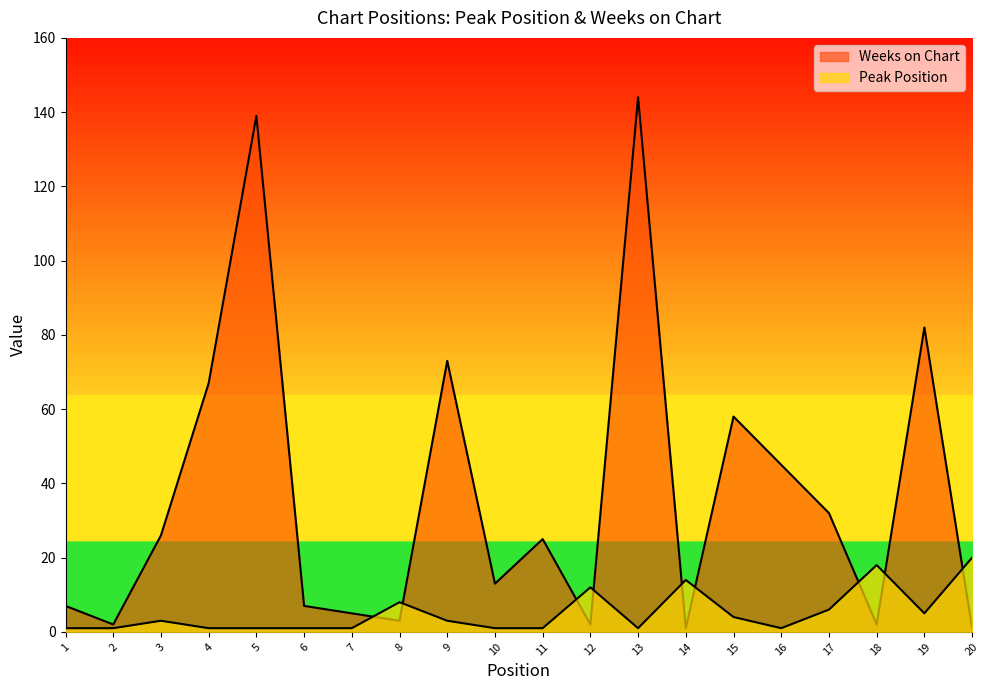

Rank the series by their average value, from lowest to highest.

Peak Position, Weeks on Chart